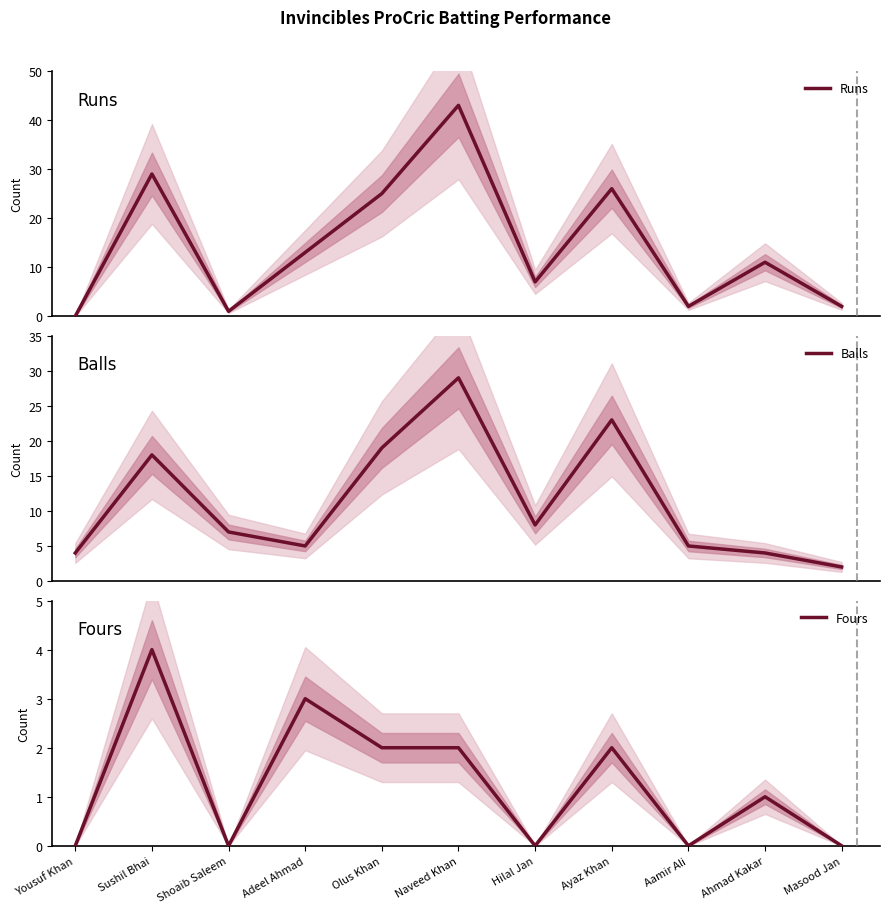

How many series are shown in this chart?

3